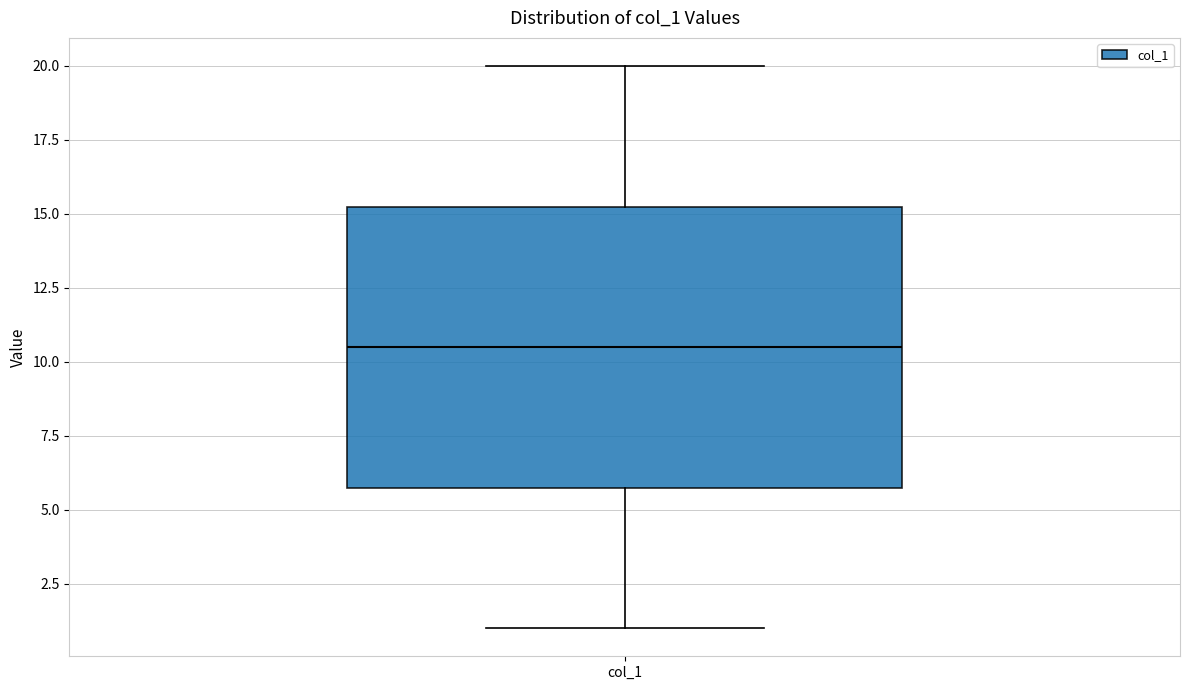

Where is the upper edge of the box for col_1 on the y-axis? The values are not printed on the chart, so give them approximately, as read against the axis.

15.5